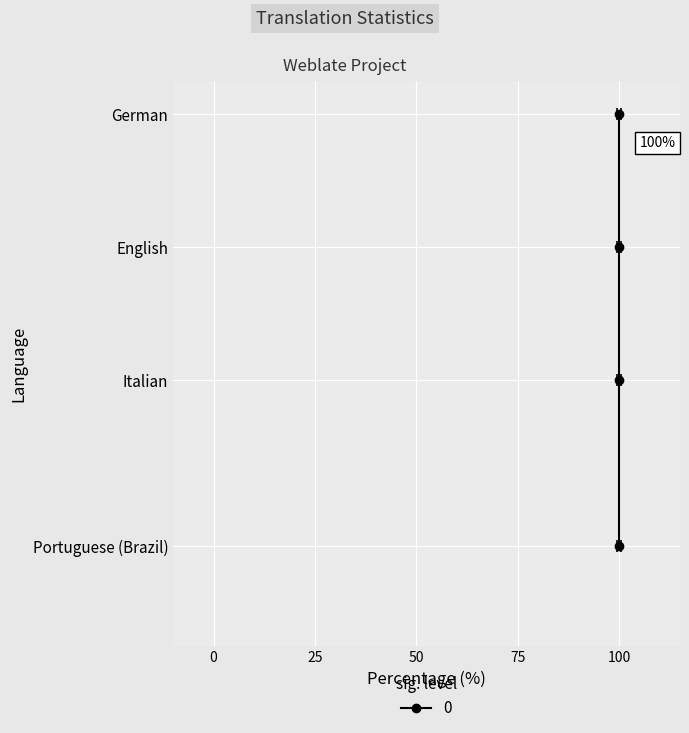

True or false: failing_percent and approved_percent cross at least once.

False